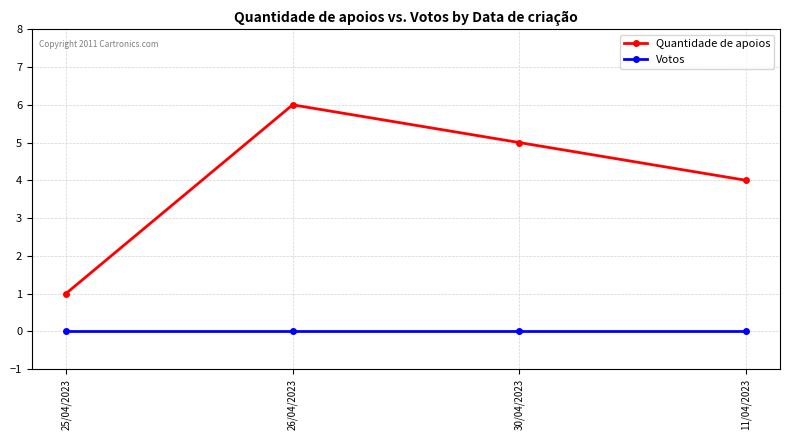

True or false: Quantidade de apoios and Votos cross at least once.

False